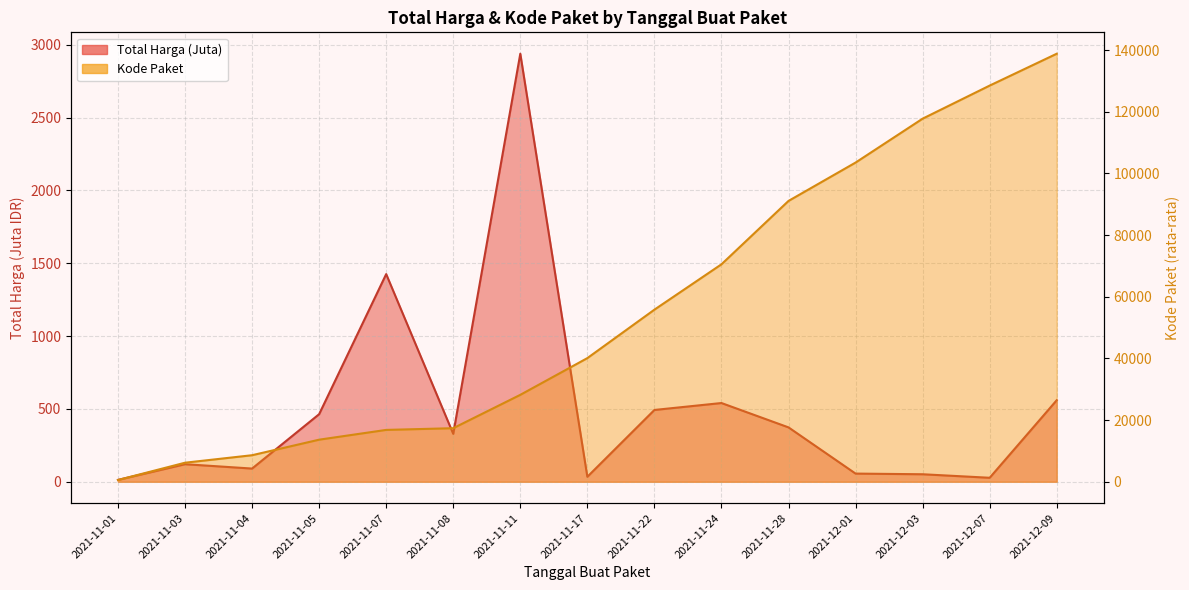

Which series changed the most between 2021-12-01 and 2021-12-09?

Kode Paket